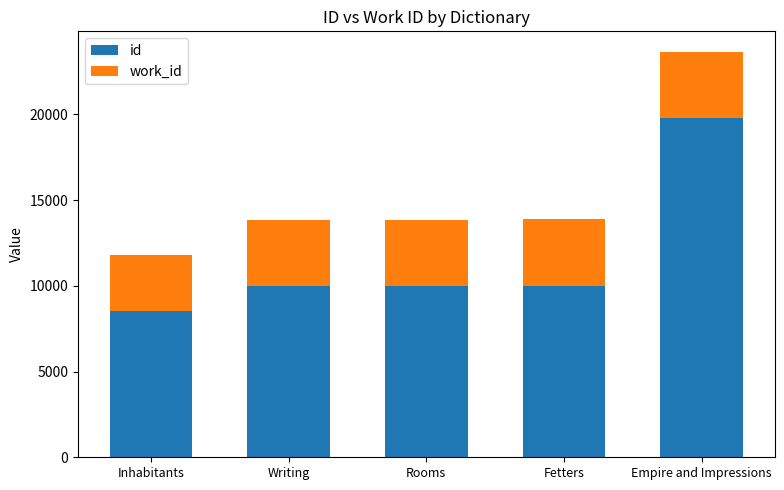

What is the difference between the maximum and minimum values in the id series?

11256